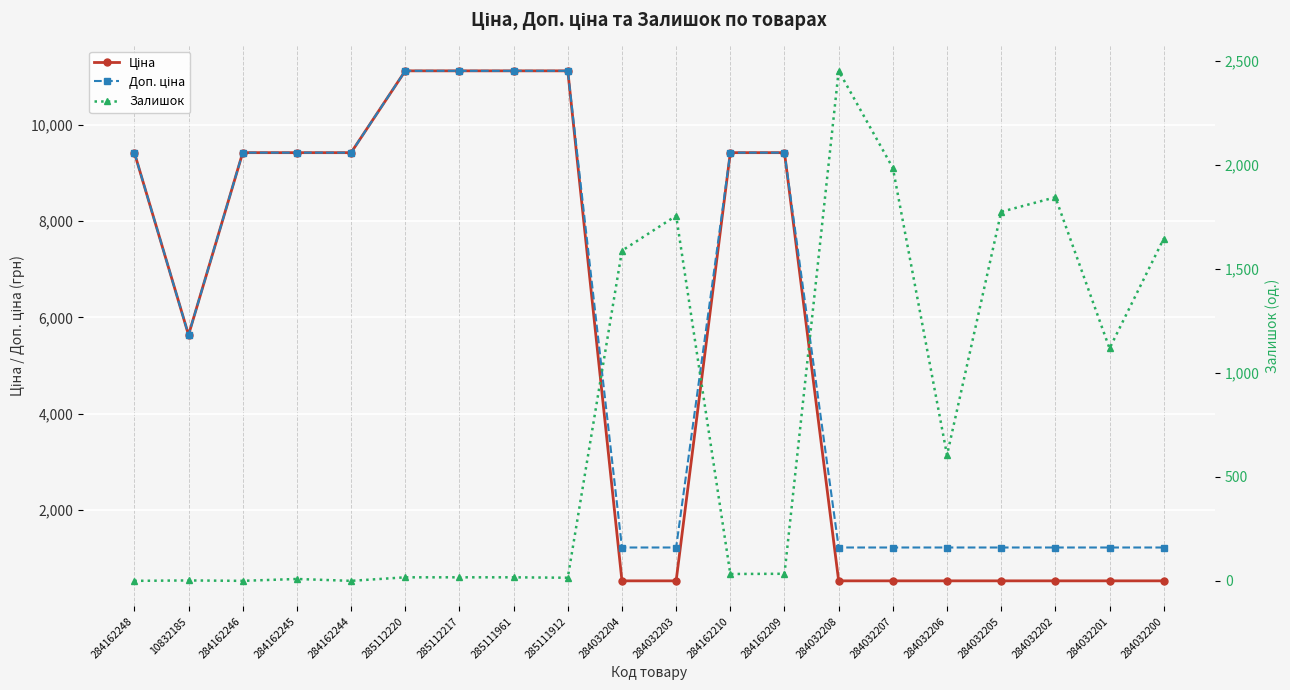

Reading left to right, extract all data points from this chart.

Ціна: 284162248=9416.9	10832185=5636.0	284162246=9416.9	284162245=9416.9	284162244=9416.9	285112220=11113.6	285112217=11113.6	285111961=11113.6	285111912=11113.6	284032204=535.4	284032203=535.4	284162210=9416.9	284162209=9416.9	284032208=535.4	284032207=535.4	284032206=535.4	284032205=535.4	284032202=535.4	284032201=535.4	284032200=535.4
Доп. ціна: 284162248=9416.9	10832185=5636.0	284162246=9416.9	284162245=9416.9	284162244=9416.9	285112220=11113.6	285112217=11113.6	285111961=11113.6	285111912=11113.6	284032204=1227.2	284032203=1227.2	284162210=9416.9	284162209=9416.9	284032208=1227.2	284032207=1227.2	284032206=1227.2	284032205=1227.2	284032202=1227.2	284032201=1227.2	284032200=1227.2
Залишок: 284162248=0.0	10832185=2.0	284162246=0.0	284162245=9.0	284162244=0.0	285112220=17.0	285112217=17.0	285111961=17.0	285111912=15.0	284032204=1588.0	284032203=1756.0	284162210=33.0	284162209=34.0	284032208=2453.0	284032207=1986.0	284032206=605.0	284032205=1775.0	284032202=1845.0	284032201=1118.0	284032200=1646.0